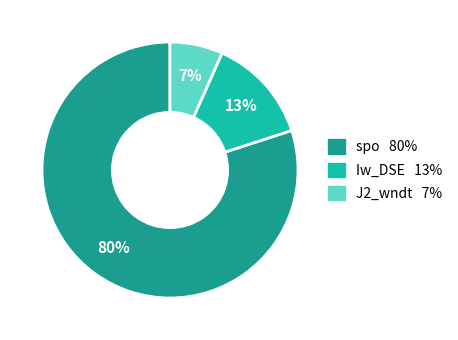

Which slice is the largest?

spo